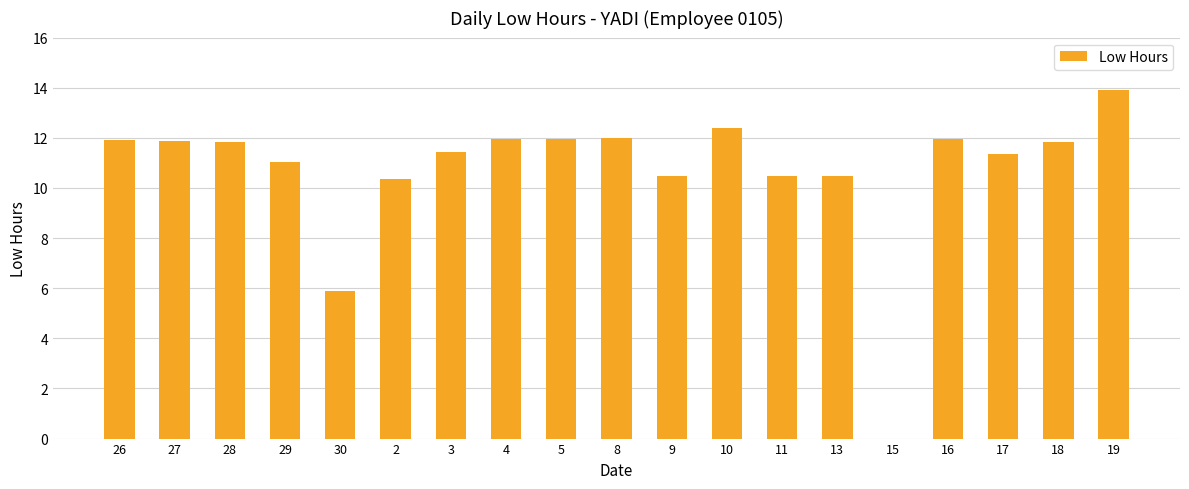

True or false: the data shows 11.0 at 29.

True